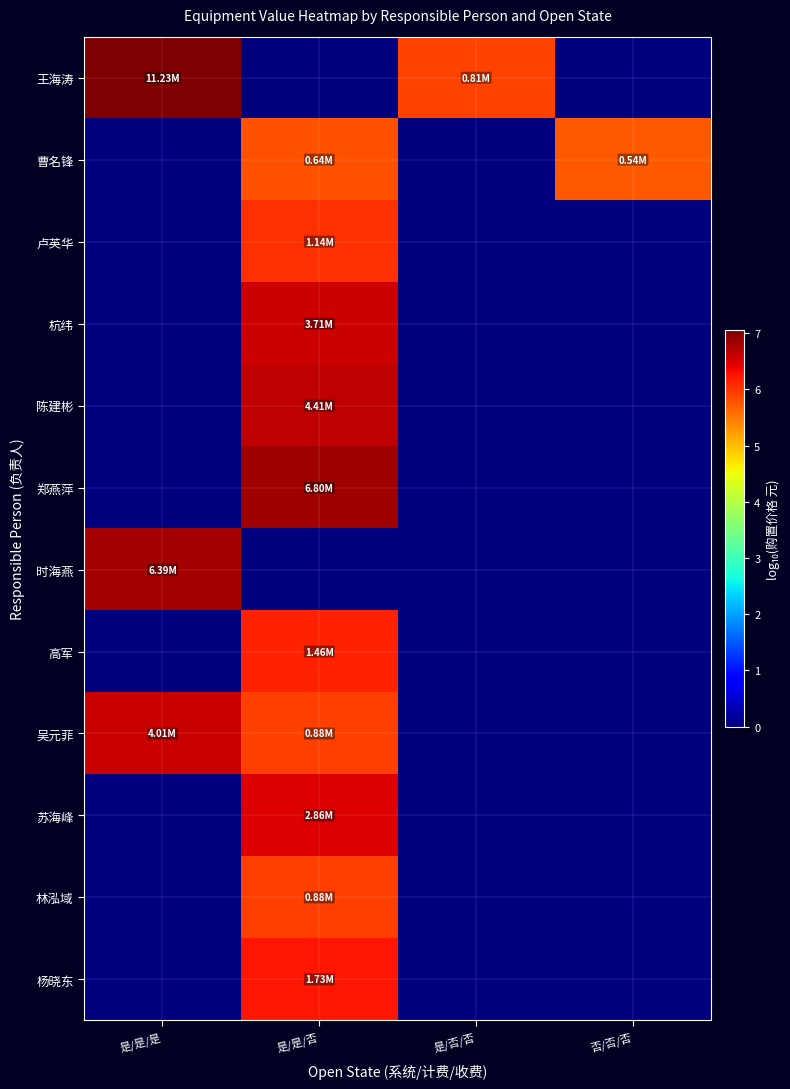

How many series are shown in this chart?

12